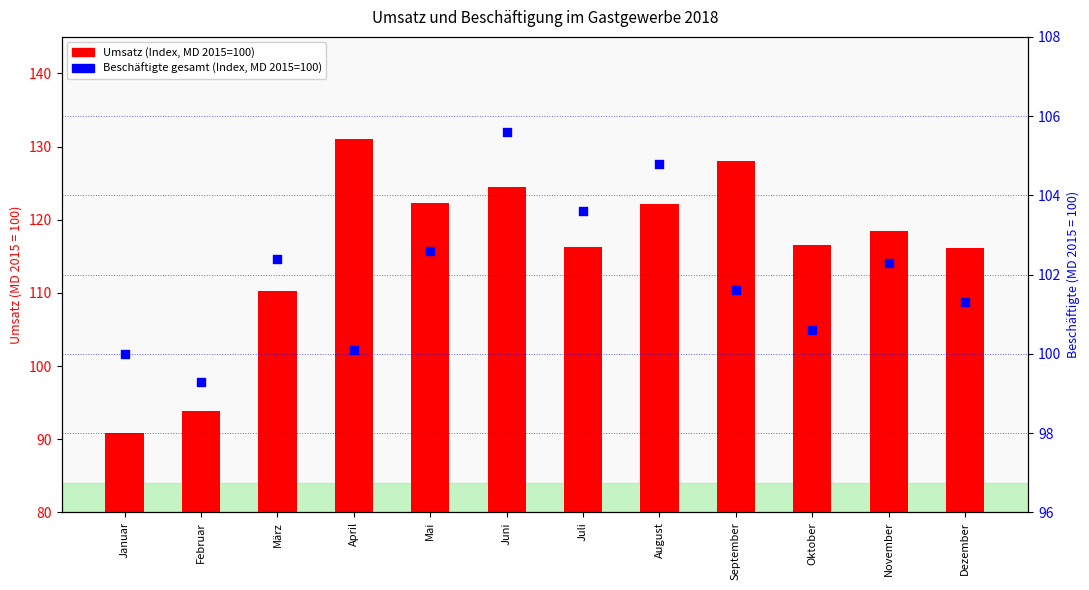

Which series has the largest total across all categories?

Umsatz (Index)